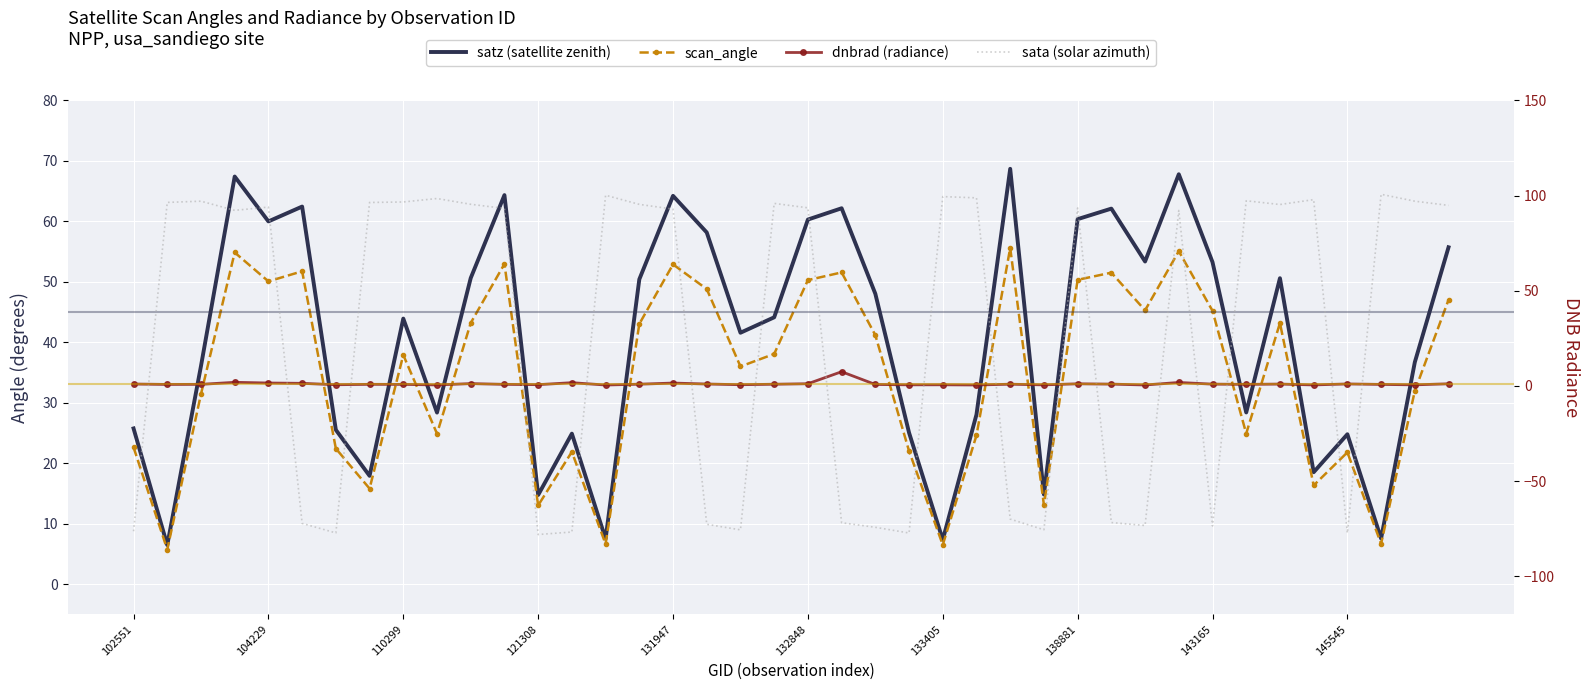

Rank the categories by dnbrad (radiance) value from highest to lowest.

21, 121308, 31, 13, 131947, 16, 132848, 10, 20, 39, 28, 36, 17, 102551, 34, 29, 32, 15, 26, 19, 138881, 110299, 11, 143165, 33, 37, 104229, 22, 12, 18, 133405, 24, 23, 38, 27, 35, 145545, 30, 25, 14